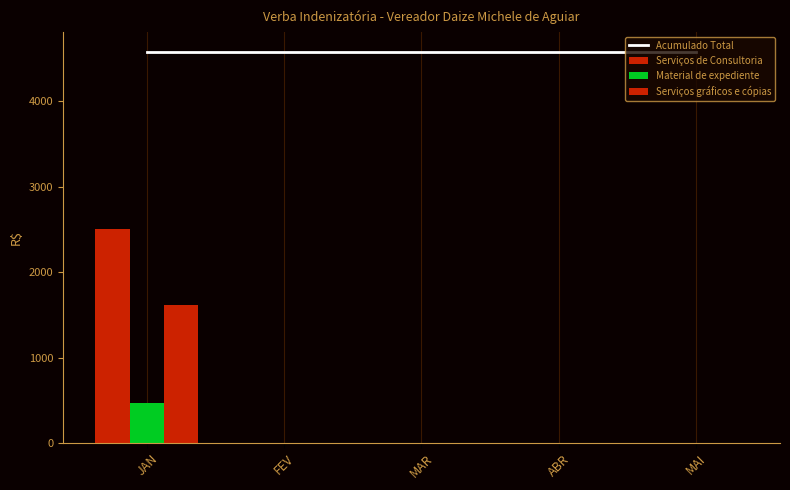

What are all the series names shown in the legend?

Acumulado Total, Serviços de Consultoria, Material de expediente, Serviços gráficos e cópias